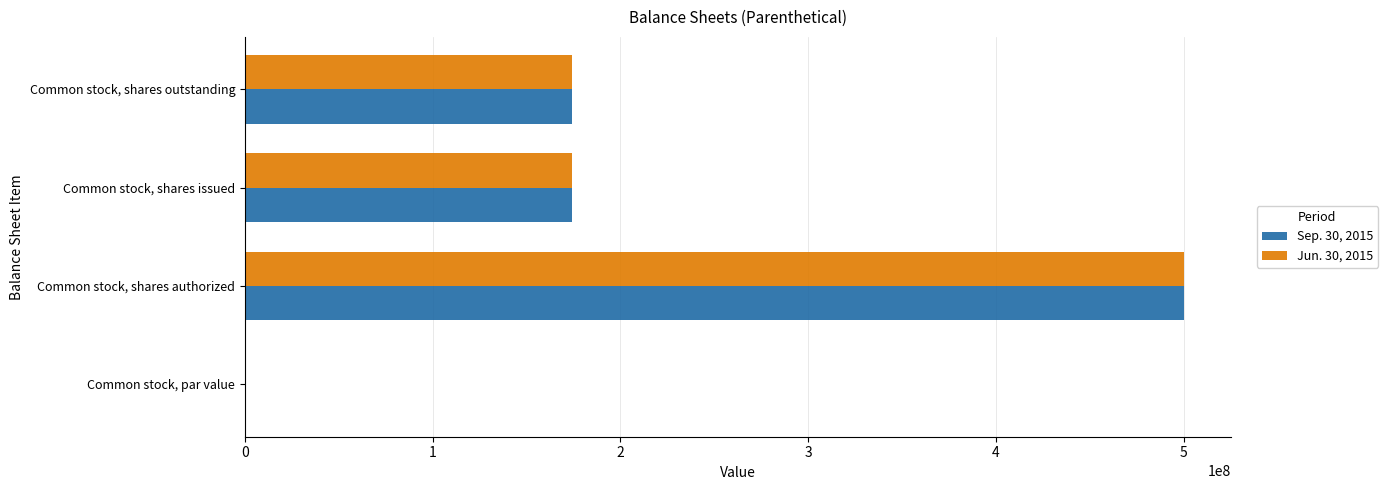

How many categories are shown in the chart?

4